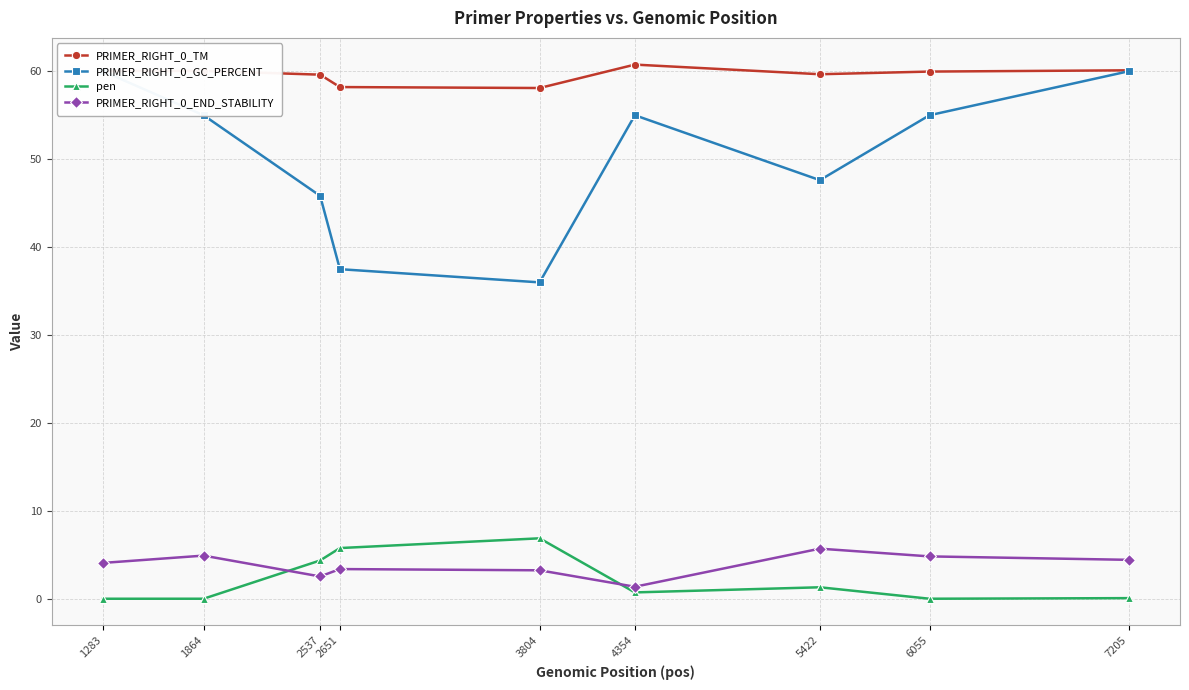

Reading right to left, list all the values displayed in this chart.

PRIMER_RIGHT_0_TM: 60.1	60.0	59.7	60.8	58.1	58.2	59.6	60.0	60.0
PRIMER_RIGHT_0_GC_PERCENT: 60.0	55.0	47.6	55.0	36.0	37.5	45.8	55.0	60.0
pen: 0.1	0.0	1.3	0.8	6.9	5.8	4.4	0.0	0.0
PRIMER_RIGHT_0_END_STABILITY: 4.5	4.8	5.7	1.4	3.3	3.4	2.6	4.9	4.1